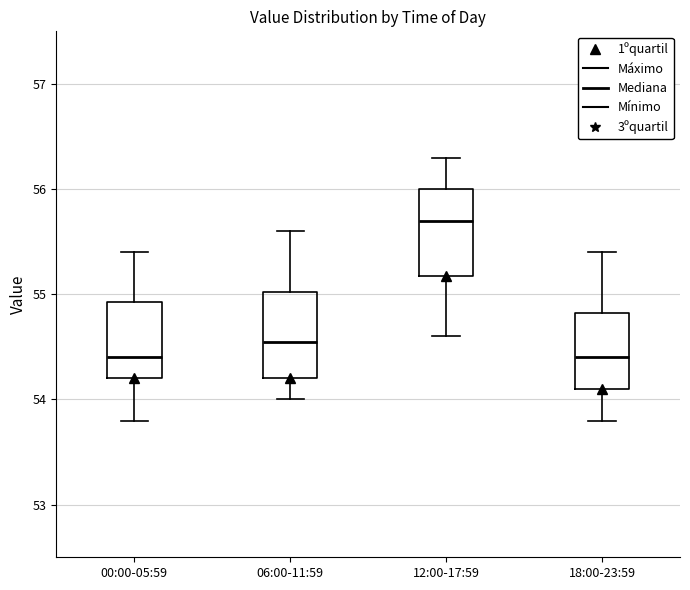

Where does the upper whisker of the box for 00:00-05:59 end on the y-axis? The values are not printed on the chart, so give them approximately, as read against the axis.

55.4